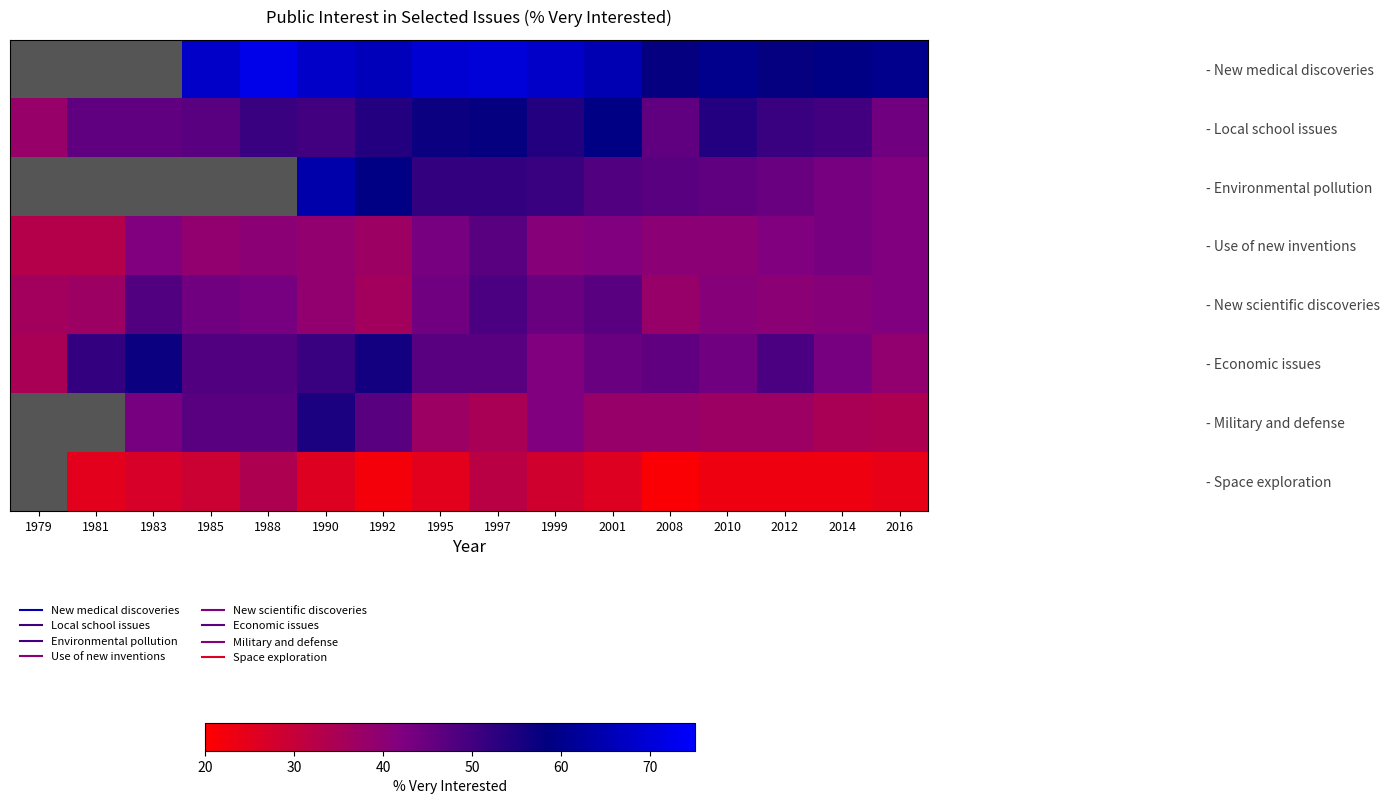

How many distinct data groups are displayed?

8